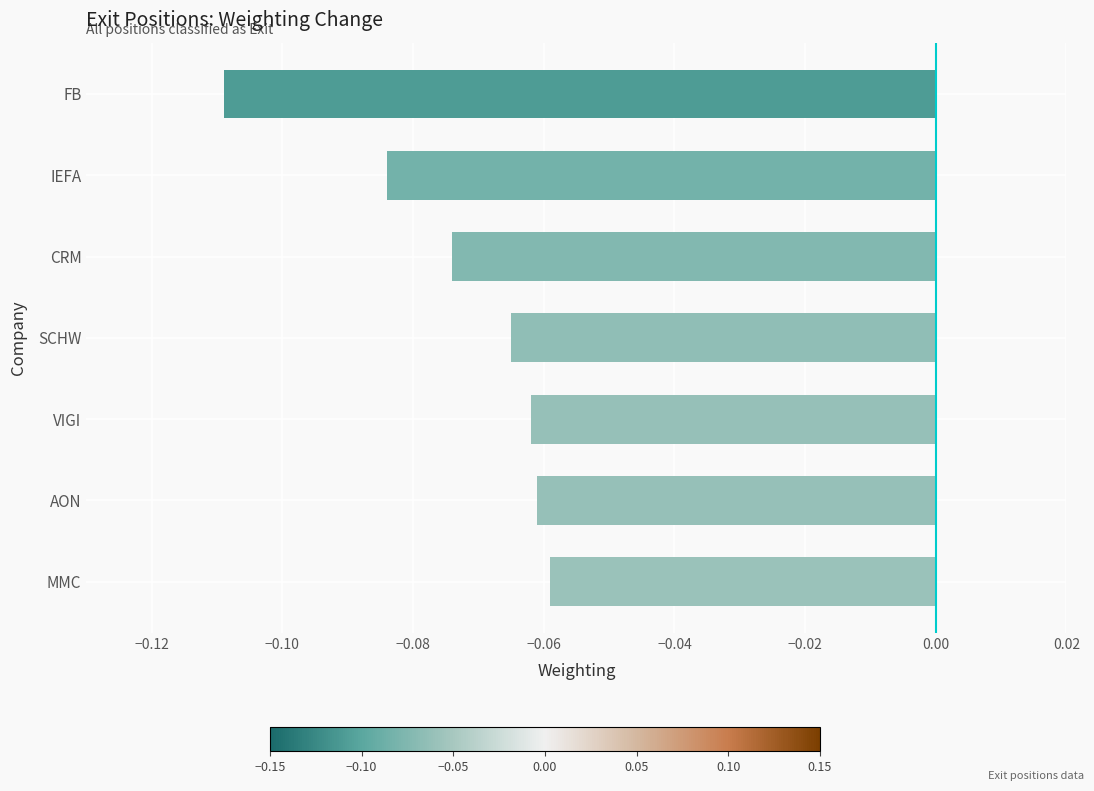

Between AON and IEFA, which is larger?

AON